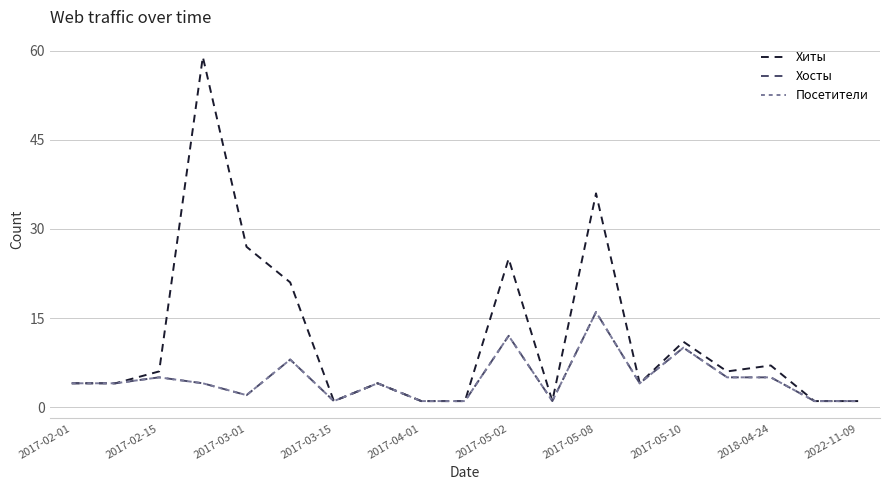

What is the average value of the Хосты series?

5